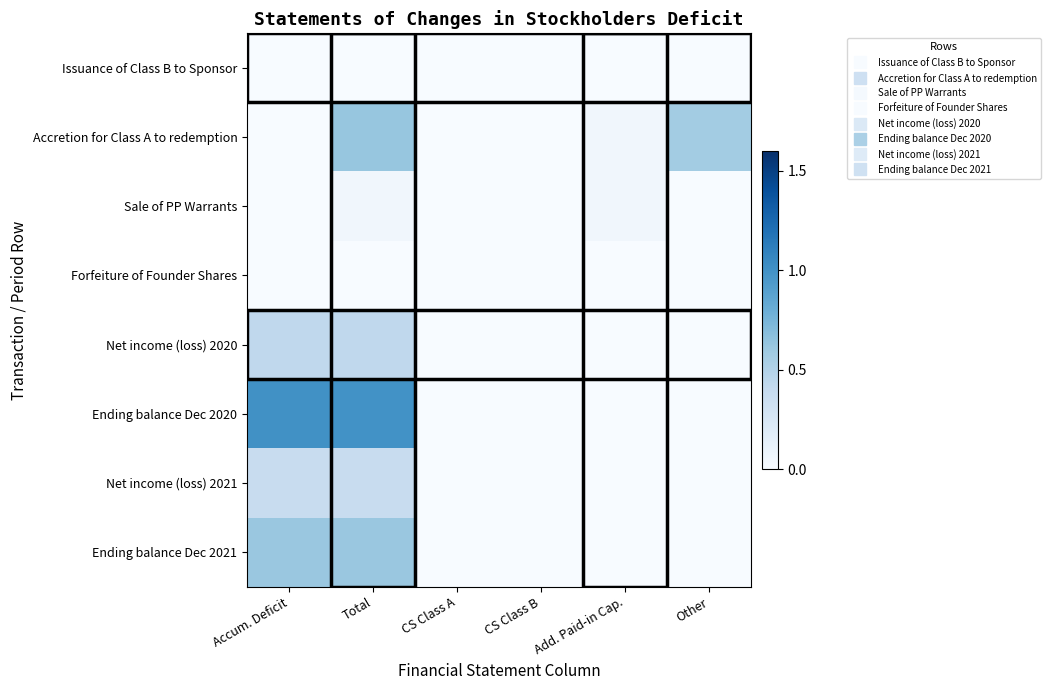

At how many categories does at least one series exceed 0?

5